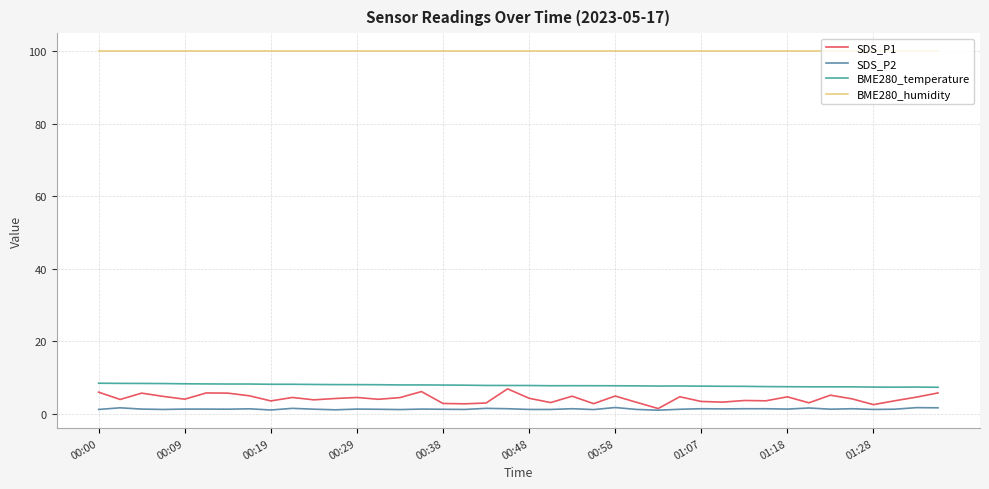

What is the maximum value for BME280_humidity?

100.0